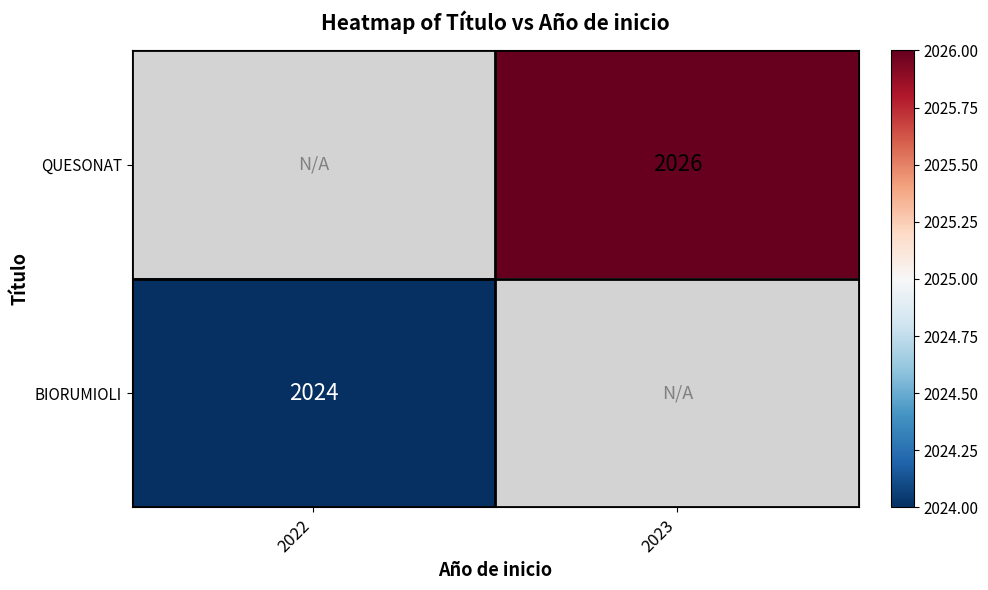

Is it true that BIORUMIOLI equals 831 at 2022?

False